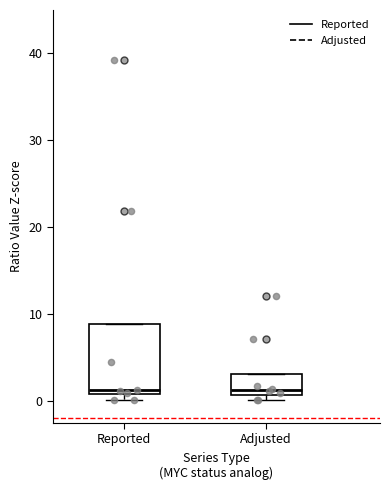

Which box is the tallest, from its lower edge to its upper edge?

Reported